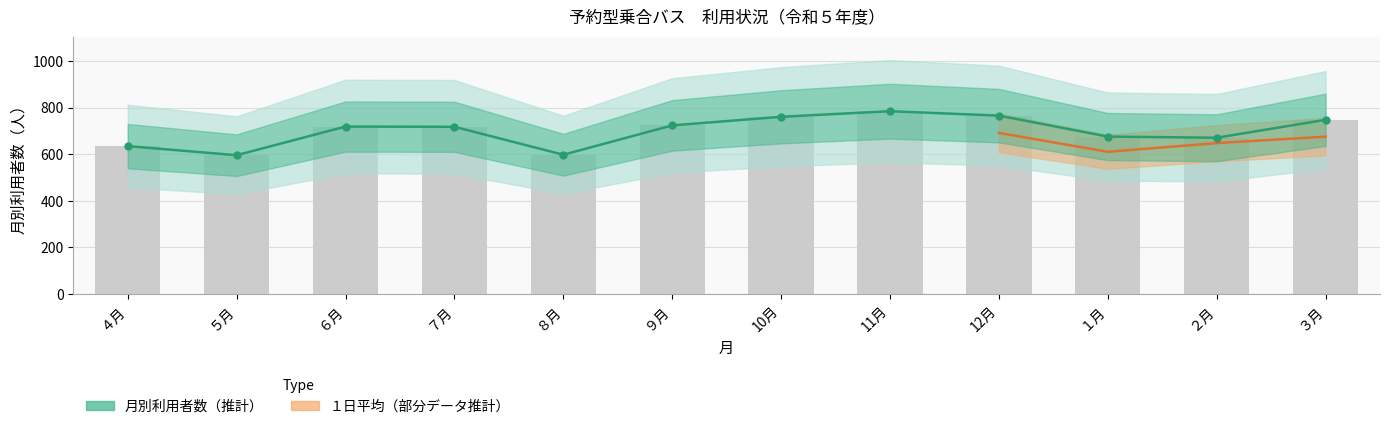

Approximately how many times larger is the value at ２月 compared to ５月?

1.1